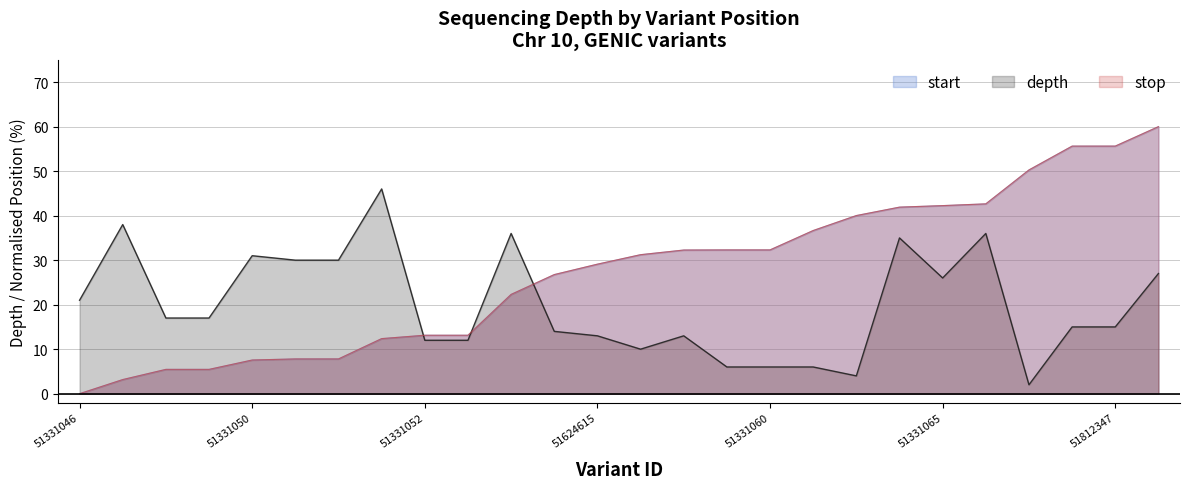

Where is stop nearest to the value 30?

51624615